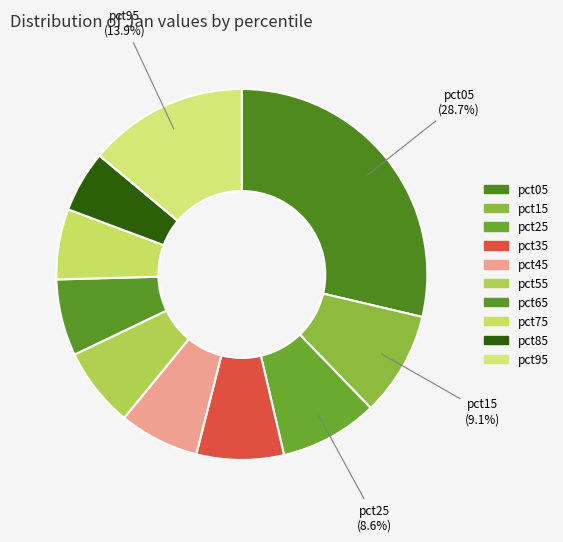

To the nearest percent, what percentage of the pie is pct45?

7%